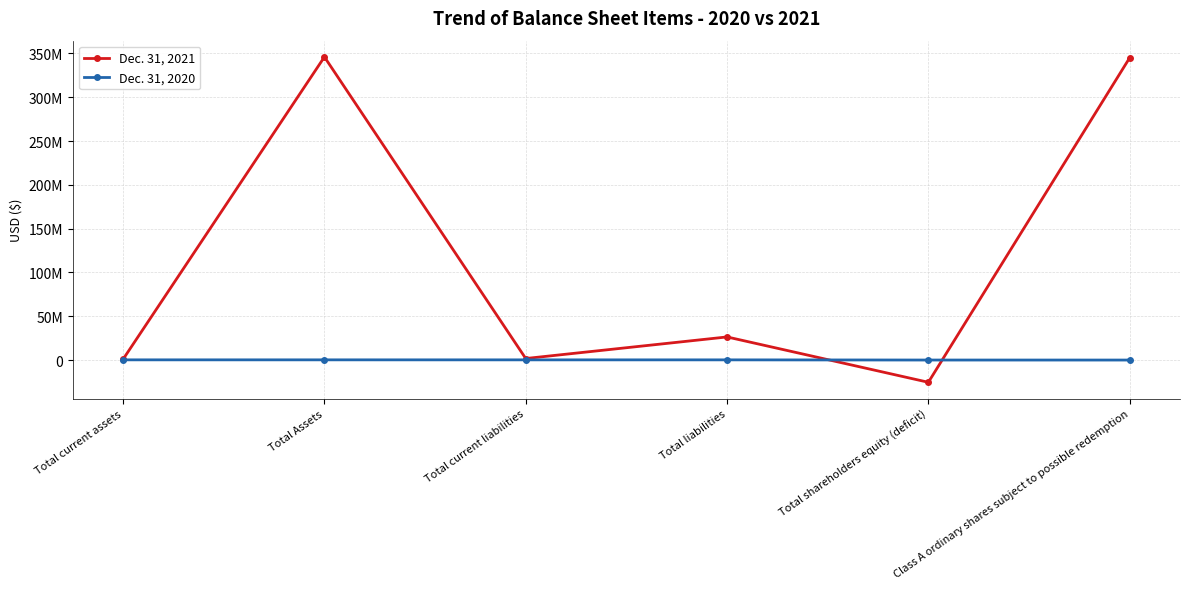

Which category has the lowest value in the Dec. 31, 2020 series?

Class A ordinary shares subject to possible redemption